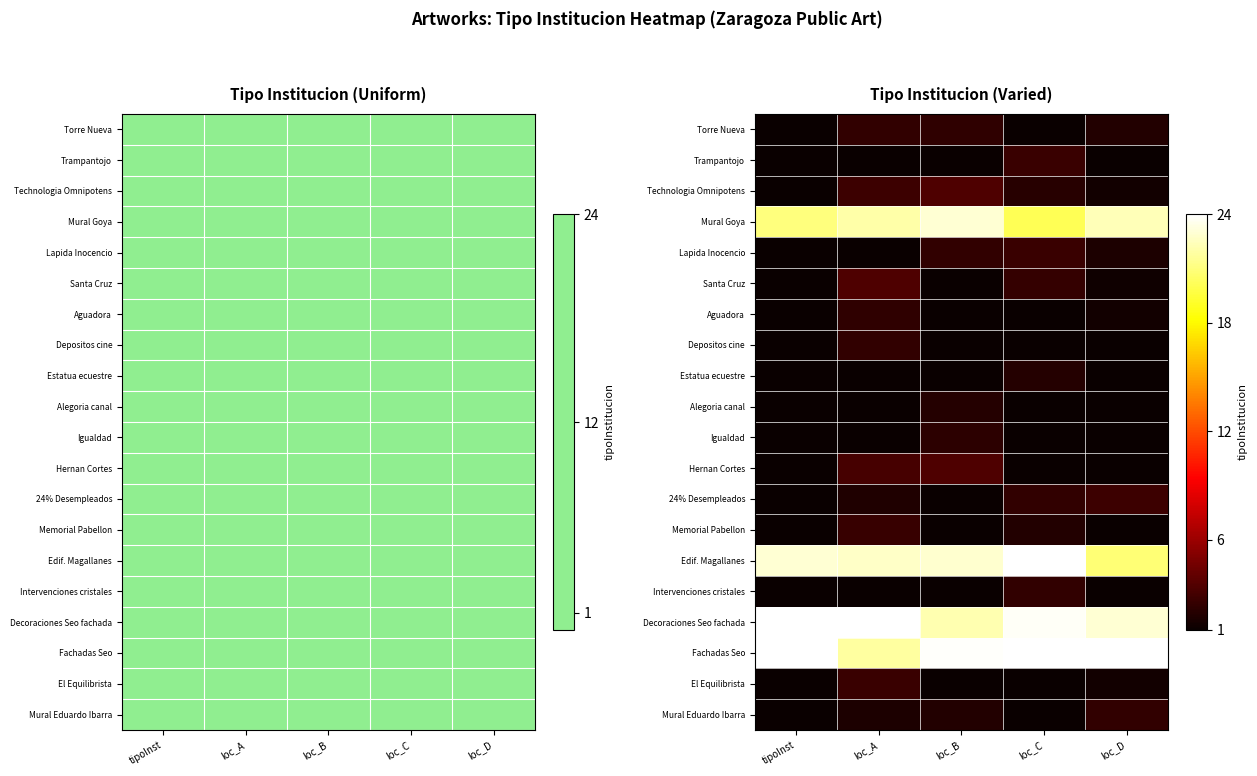

What is the difference between the highest and lowest values at loc_D?

23.0